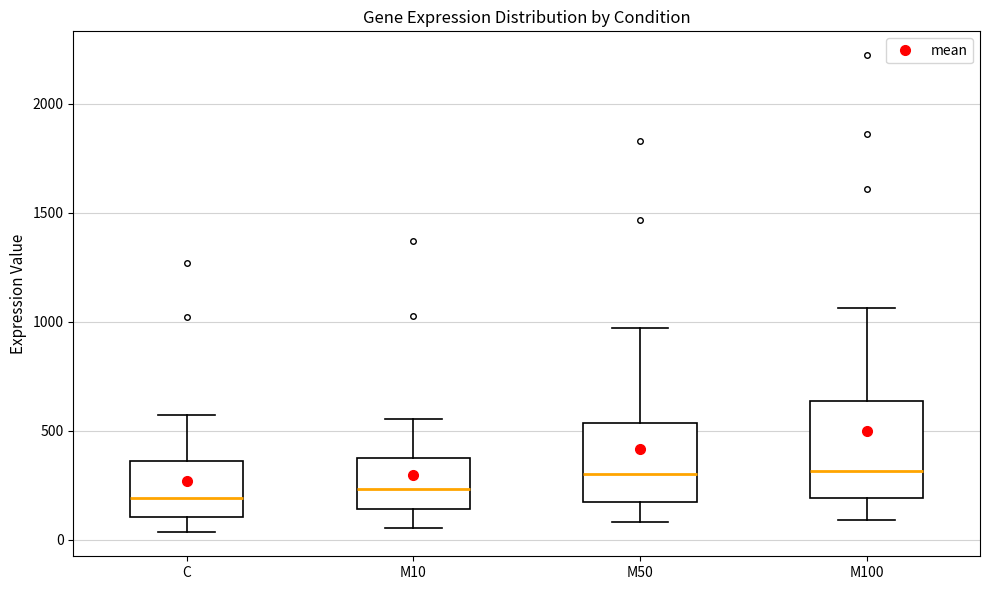

Which box is the tallest, from its lower edge to its upper edge?

M100